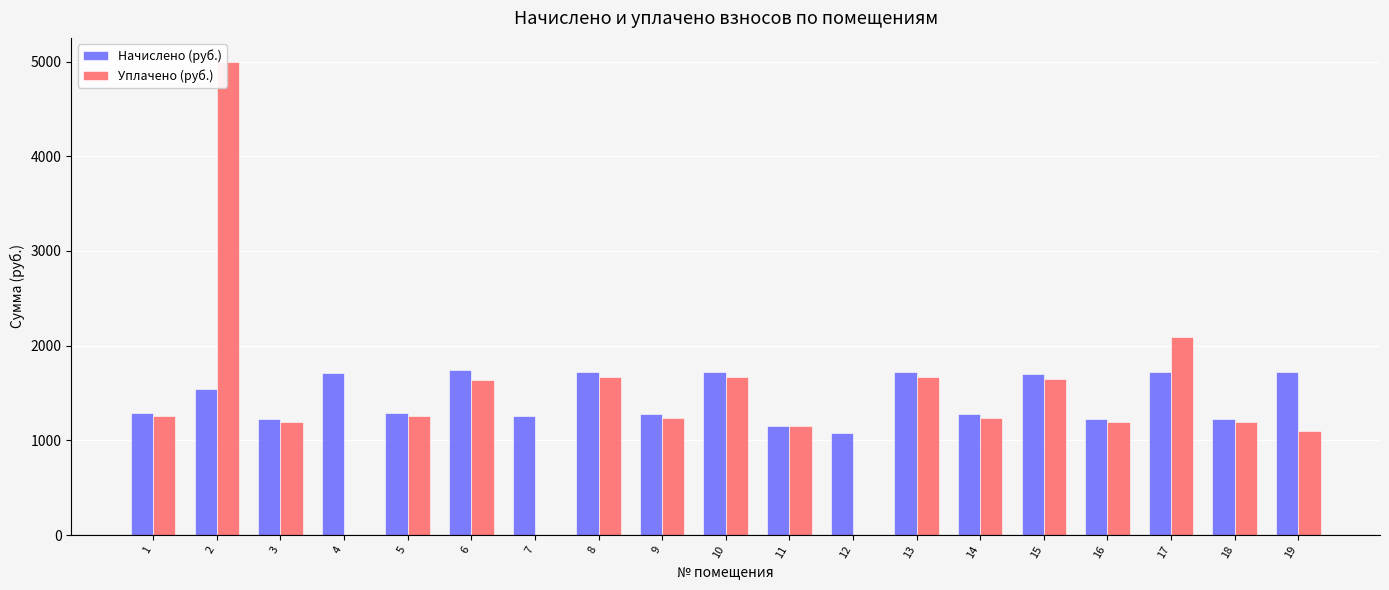

What is the total value across all series at 5?

2545.2